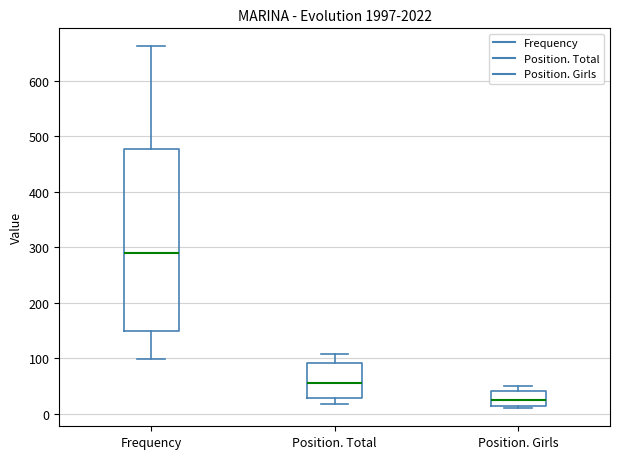

Reading left to right, read every box against the y-axis: the position of its median line, the range the box covers, and the ends of its whiskers. The values are not printed on the chart, so give them approximately, as read against the axis.

Frequency: median 290, box 150 to 480, whiskers 100 to 660
Position. Total: median 60, box 30 to 90, whiskers 20 to 110
Position. Girls: median 30, box 10 to 40, whiskers 10 (just below the box's lower edge) to 50